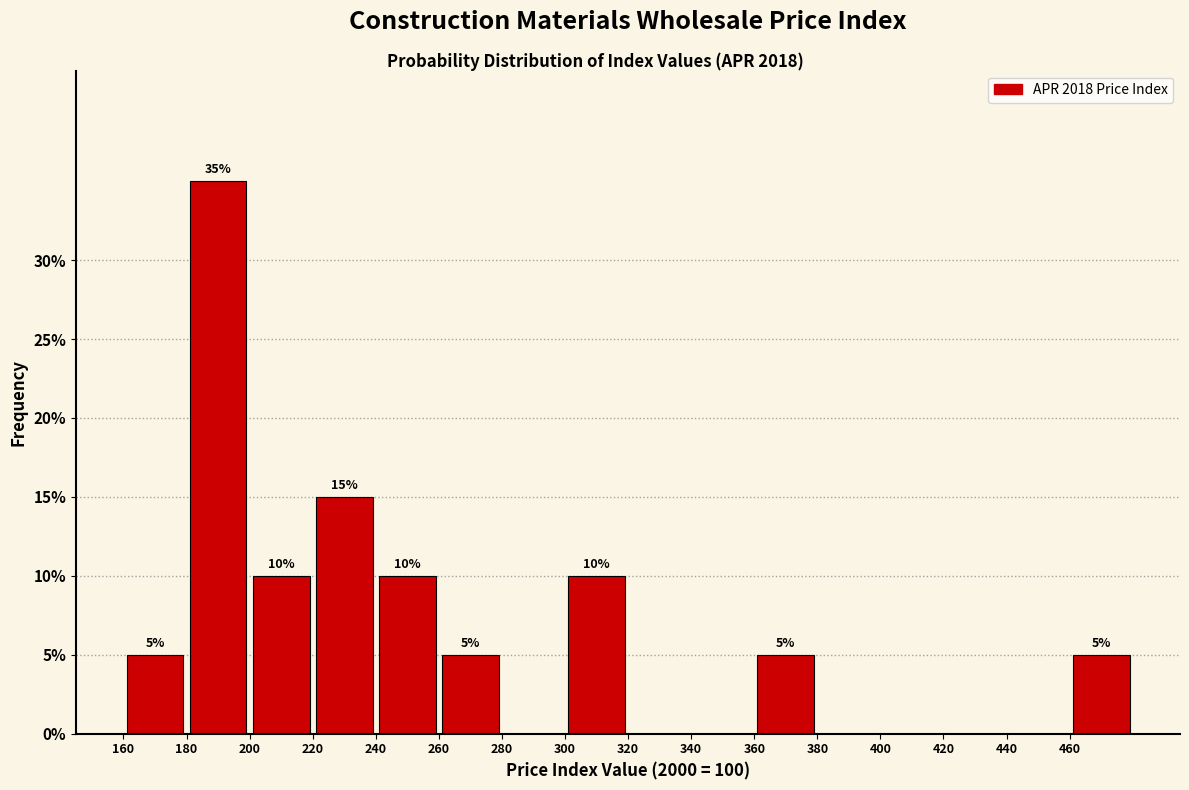

Which range on the x-axis has the tallest bar?

180 to 200